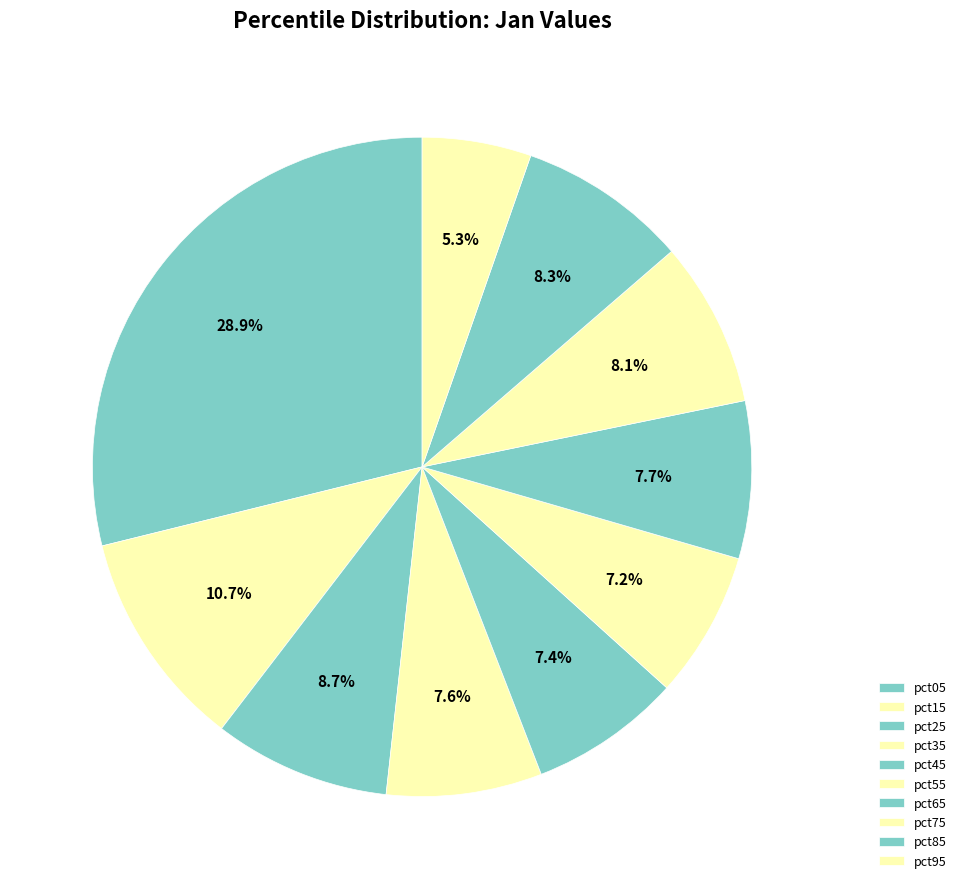

Does pct65 account for over 50% of the chart?

No